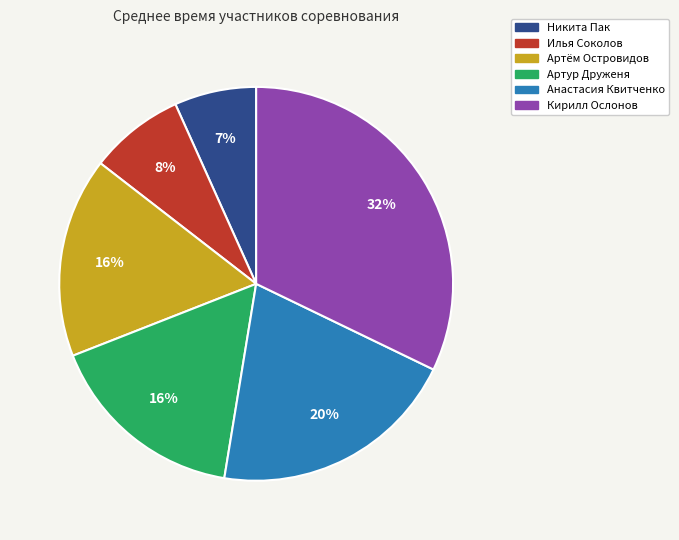

What percentage is the Артур Друженя slice, to the nearest percent?

16%